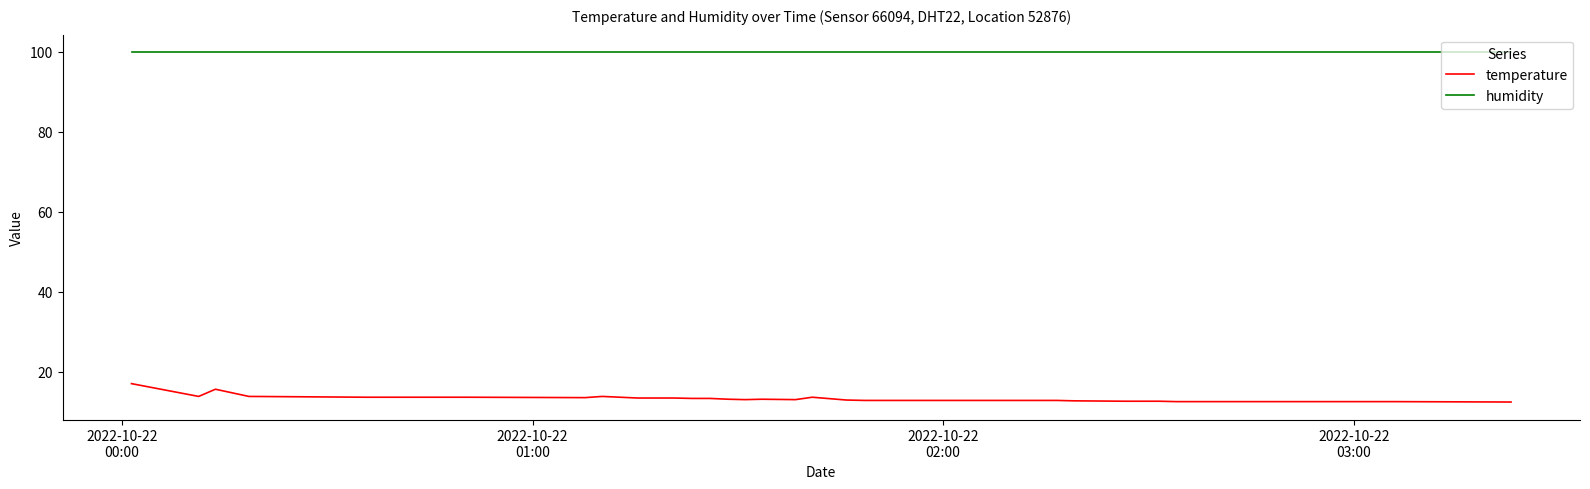

Which series has the largest range (max minus min)?

temperature